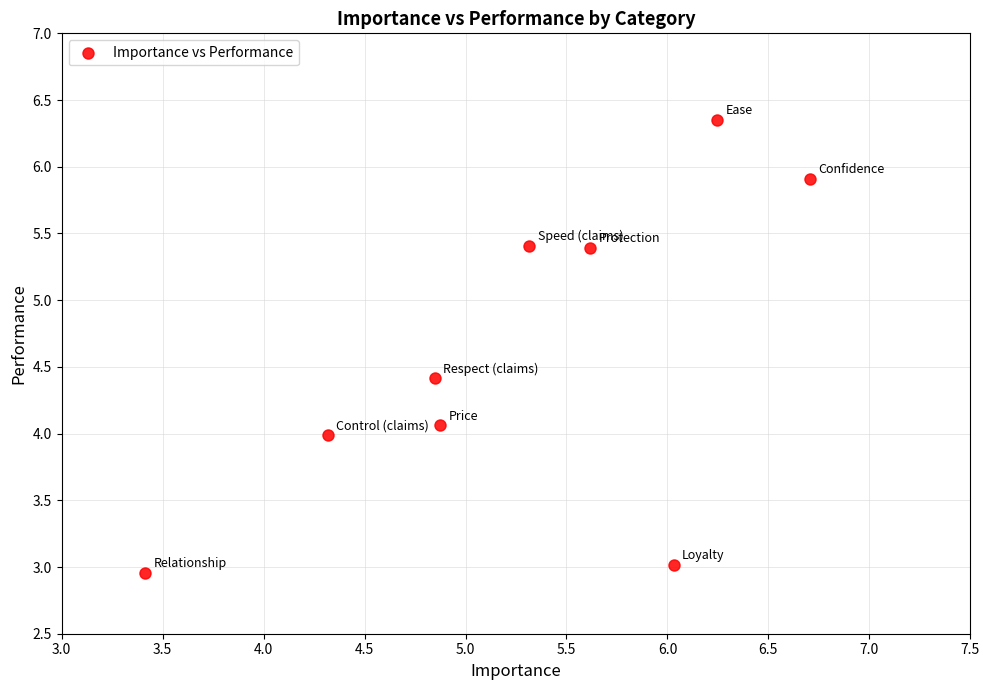

What is the range of X values (max minus min)?

3.3